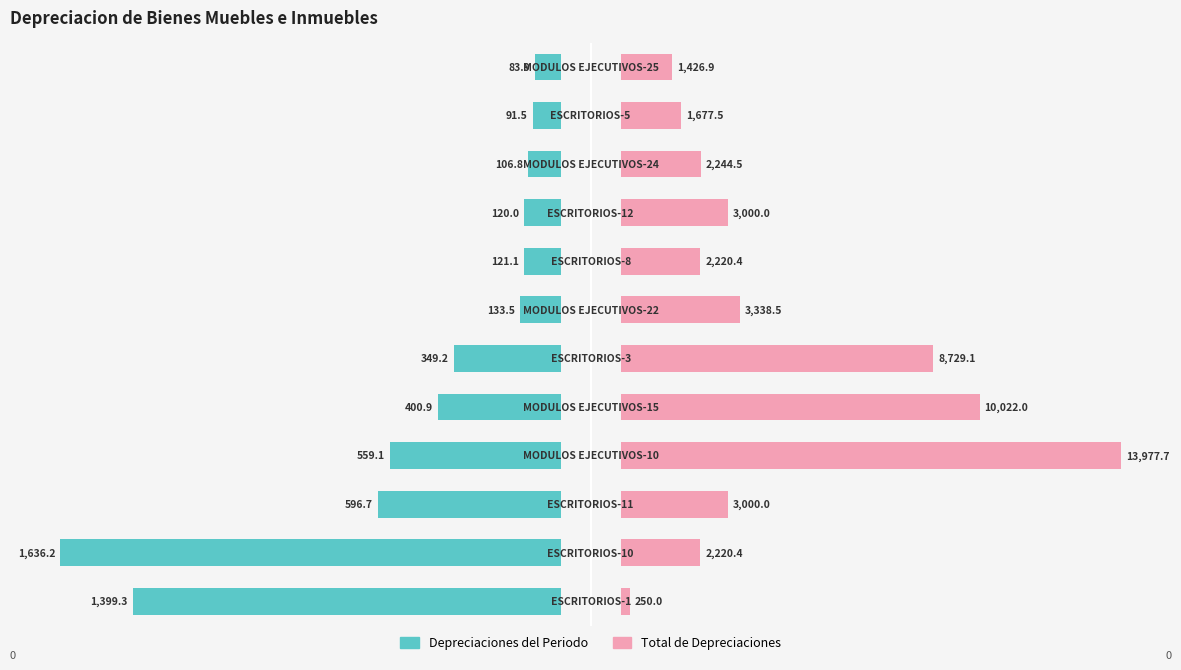

How many bars are there in each group?

2